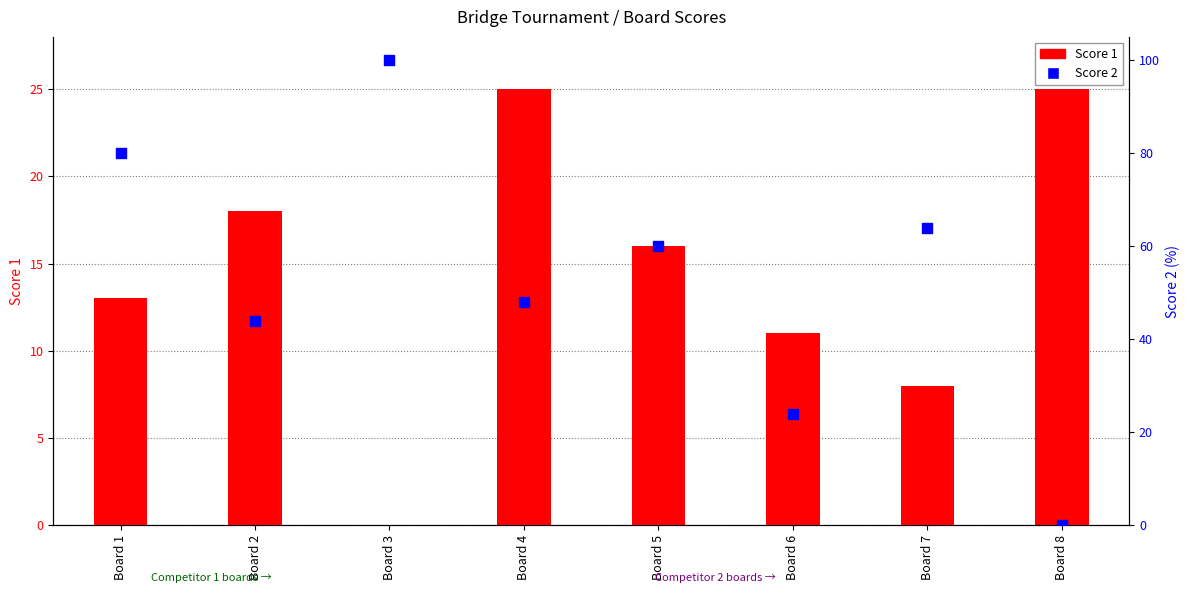

What are all the series names shown in the legend?

Score 1, Score 2